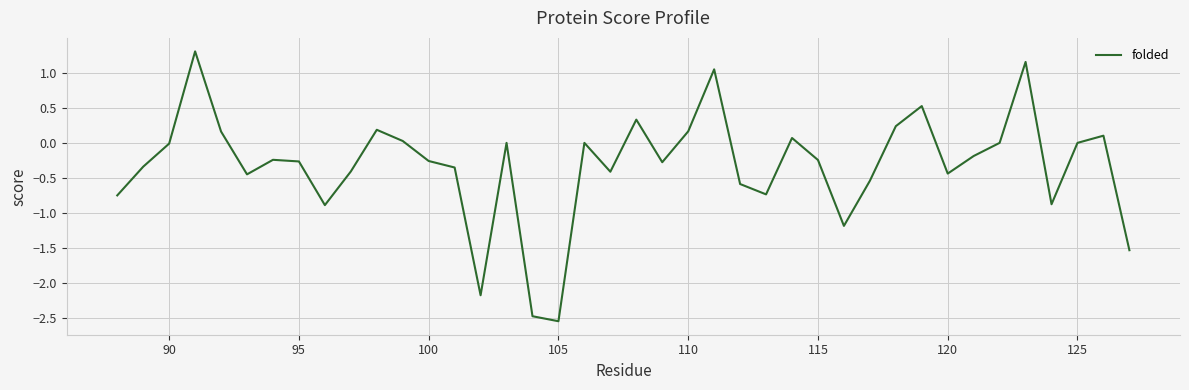

What is the difference between the maximum and minimum values?

3.9